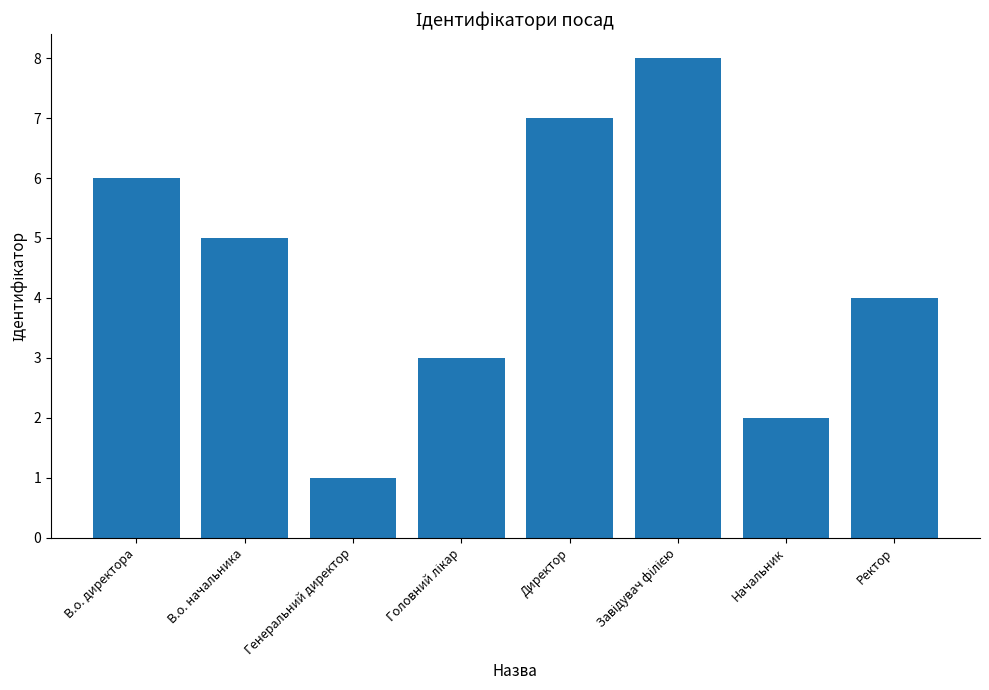

Count the values in the range 3 to 7.

5